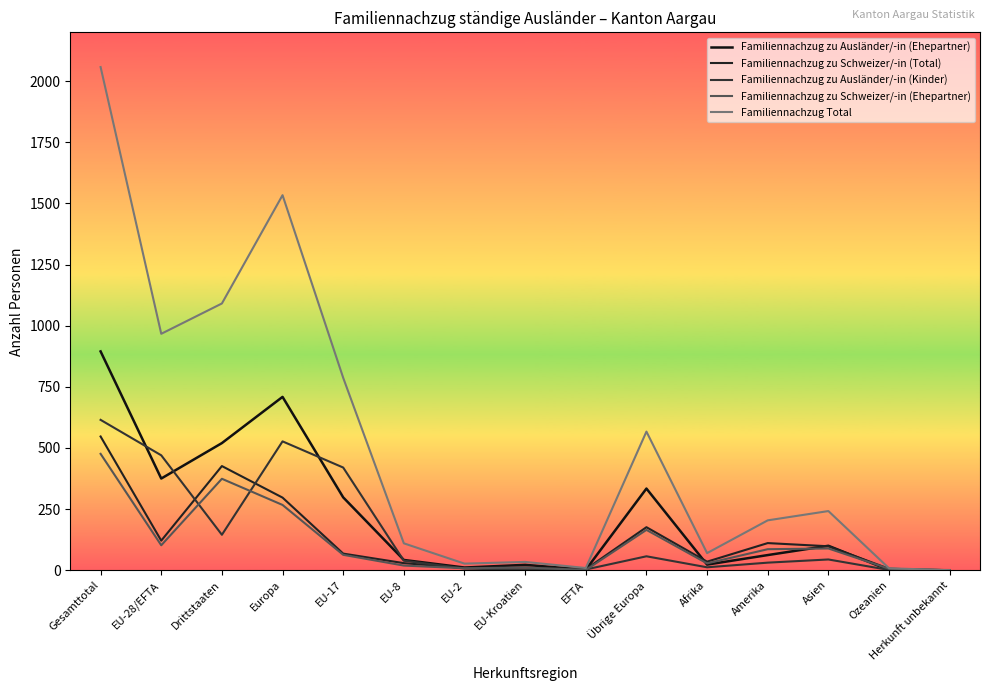

How many intersections are there between Familiennachzug zu Schweizer/-in (Total) and Familiennachzug zu Ausländer/-in (Ehepartner)?

5